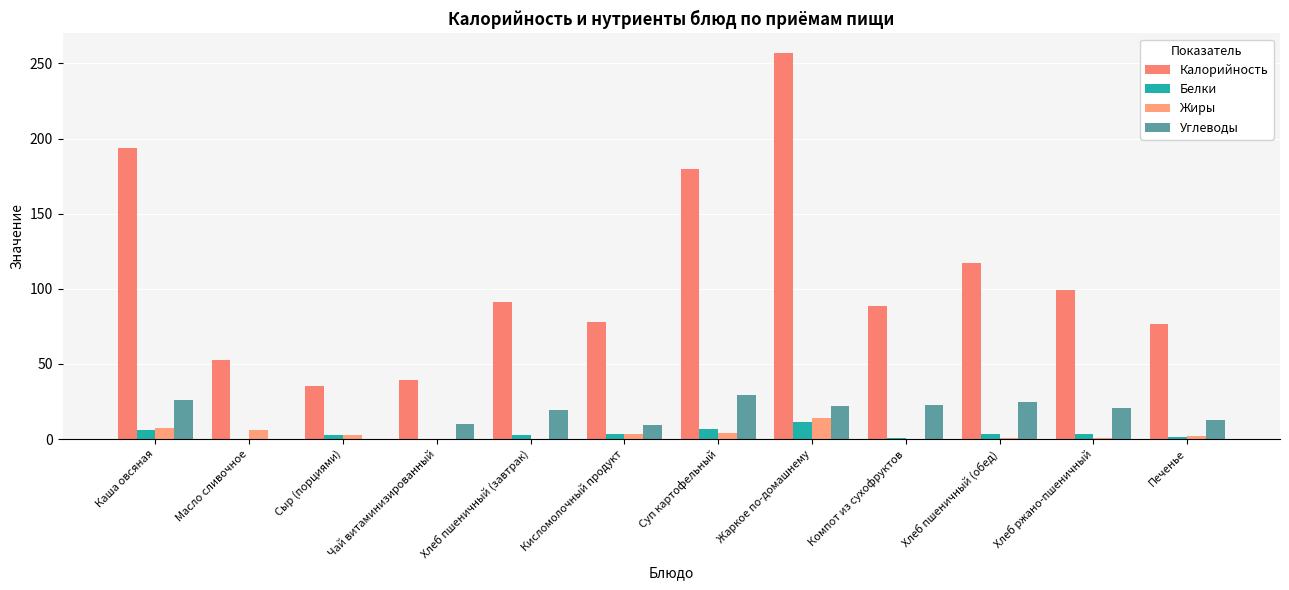

What is the label of the 4th bar from the left?

Чай витаминизированный